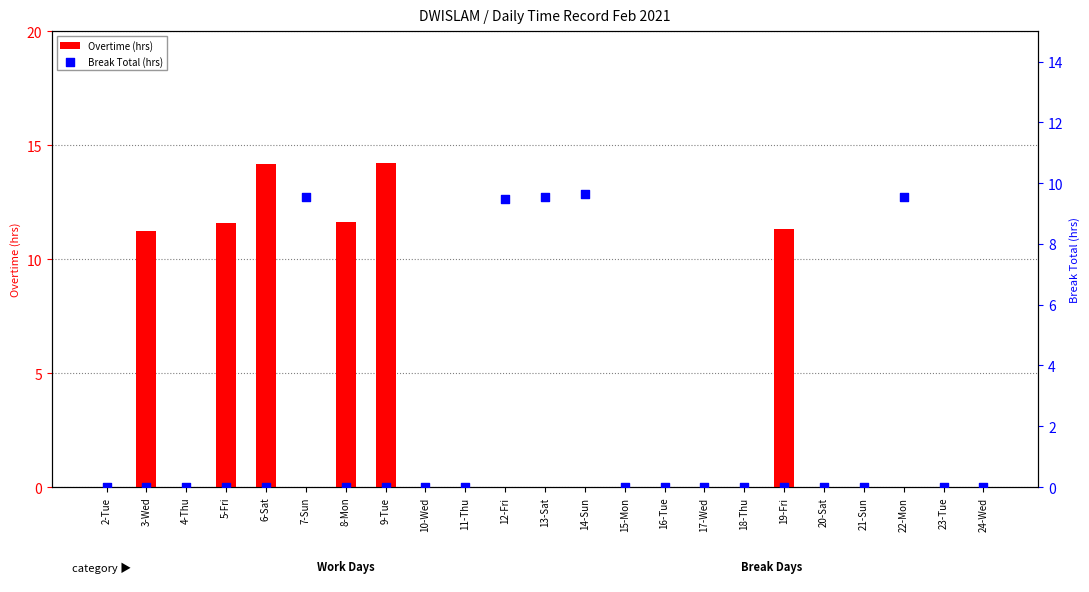

Which series has the largest total across all categories?

Overtime (hrs)